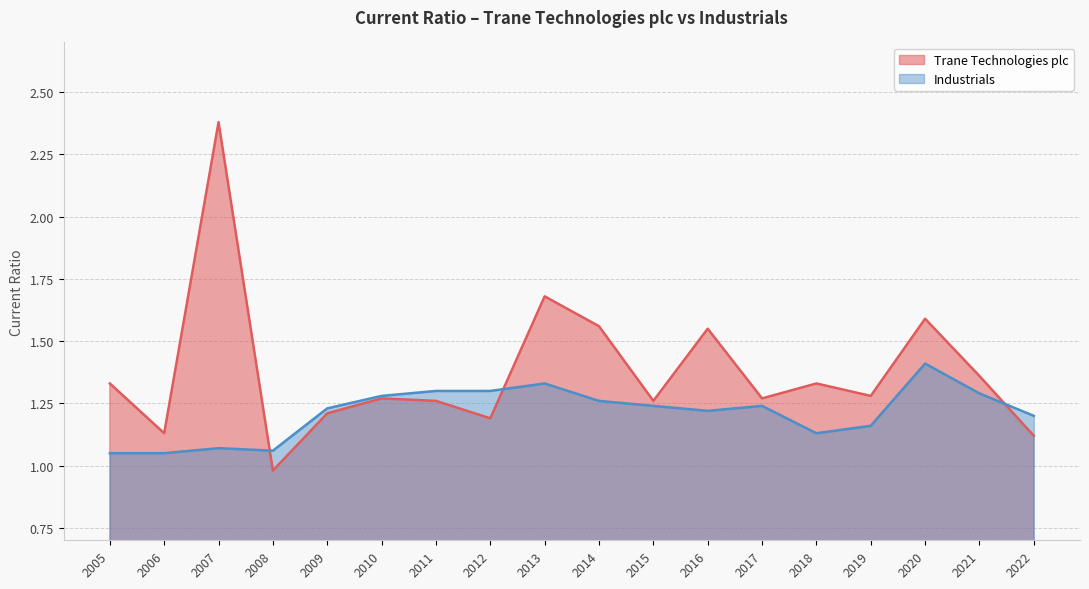

What is the spread (max minus min) of values at 2012?

0.1